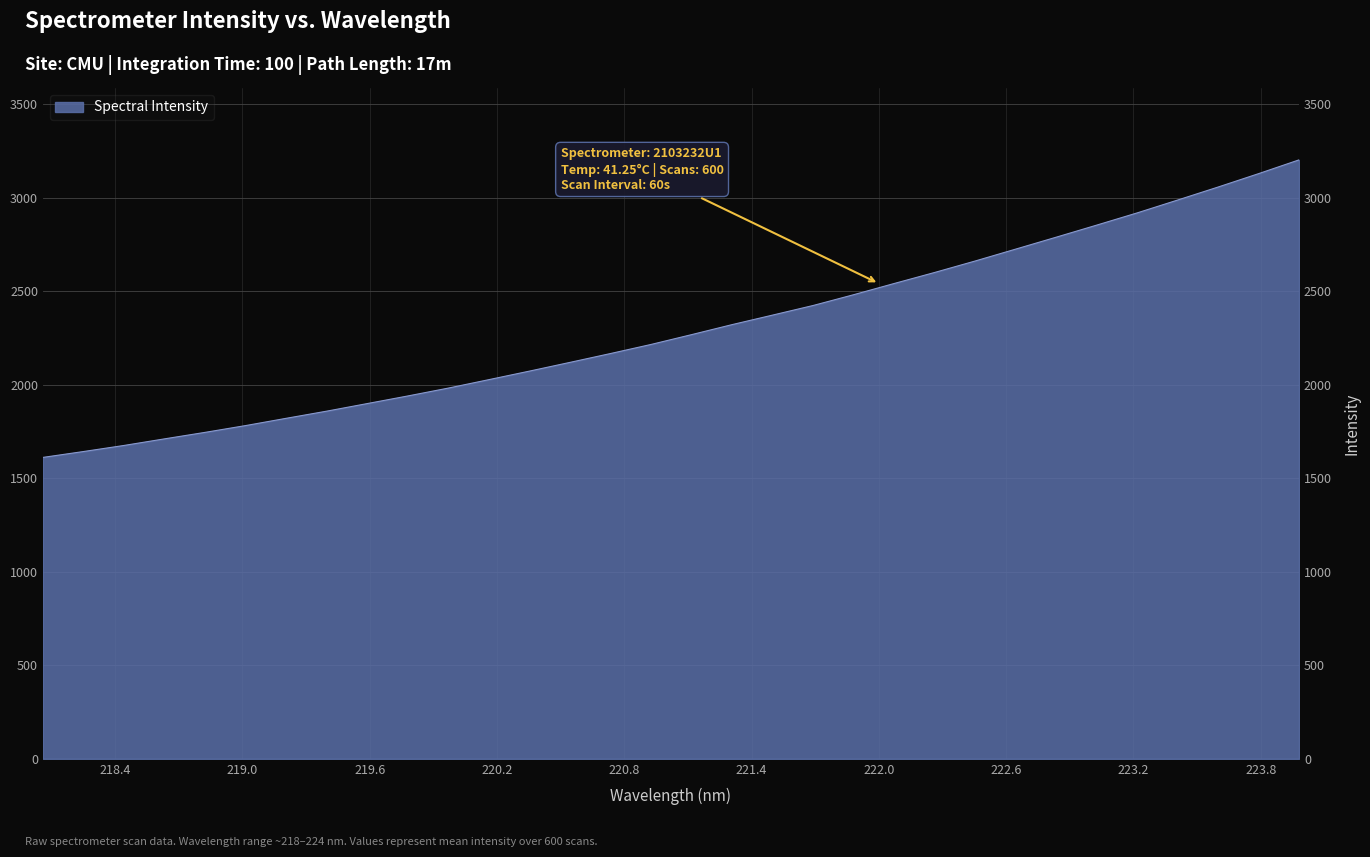

List the labels in order of value, smallest first.

218.0596, 218.2508, 218.442, 218.6332, 218.8244, 219.0156, 219.2067, 219.3979, 219.589, 219.7801, 219.9712, 220.1623, 220.3533, 220.5444, 220.7354, 220.9264, 221.1174, 221.3083, 221.4993, 221.6902, 221.8812, 222.0721, 222.263, 222.4538, 222.6447, 222.8355, 223.0264, 223.2172, 223.408, 223.5987, 223.7895, 223.9802